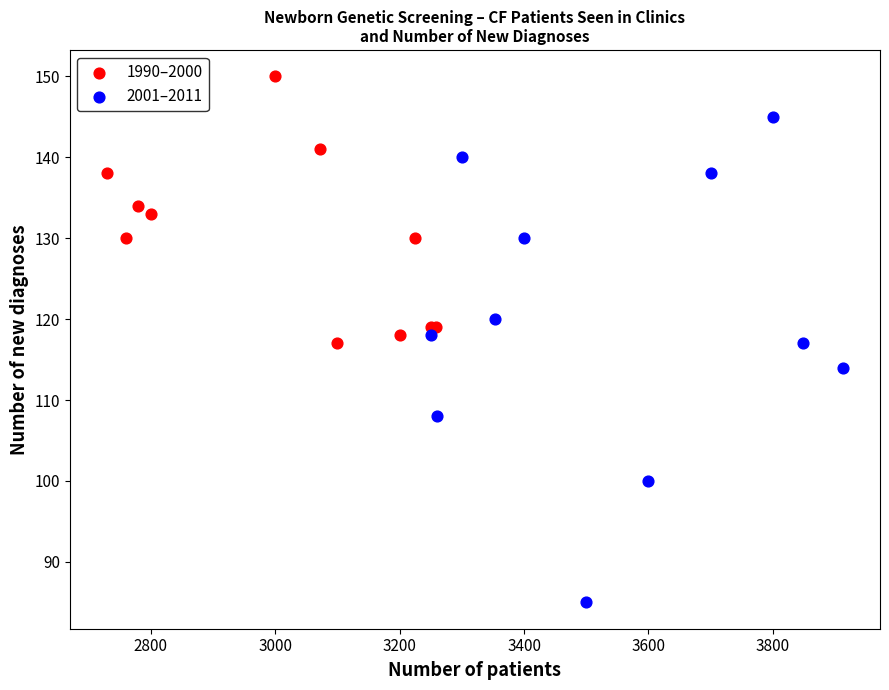

Which series has the widest spread of Y values?

2001–2011